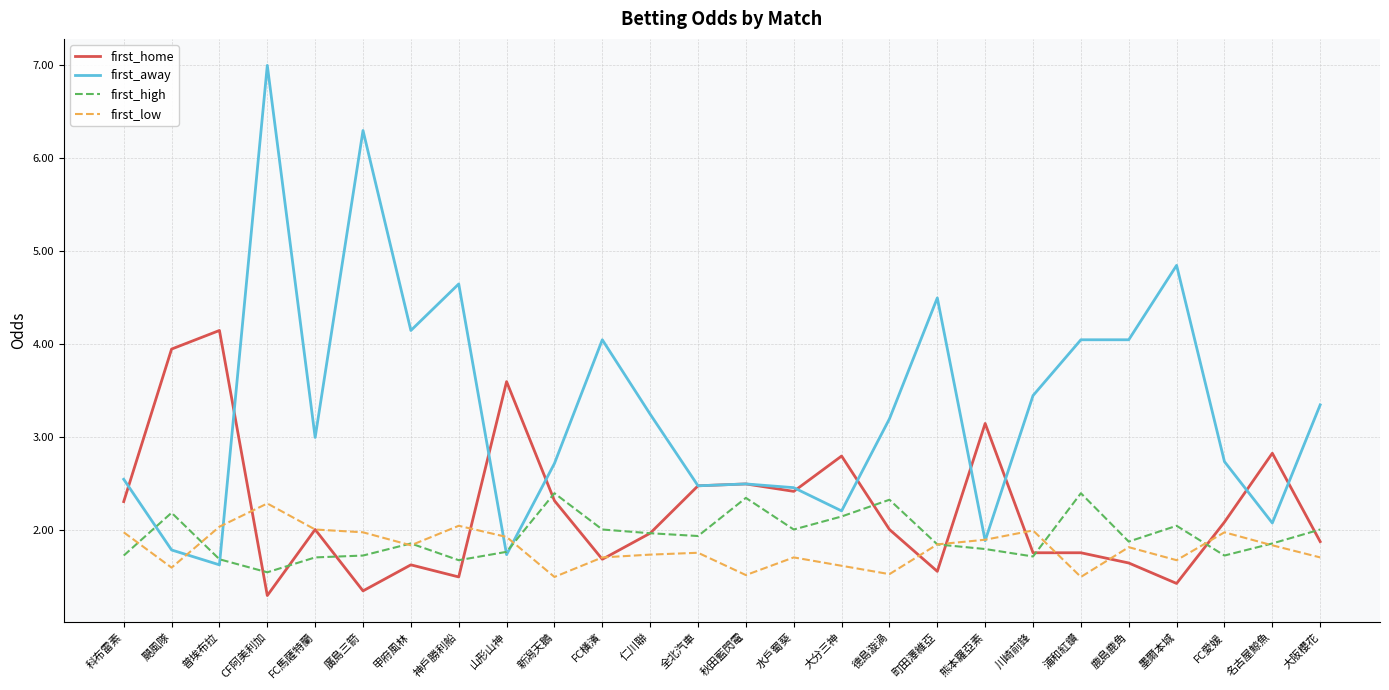

Which series has the largest total across all categories?

first_away